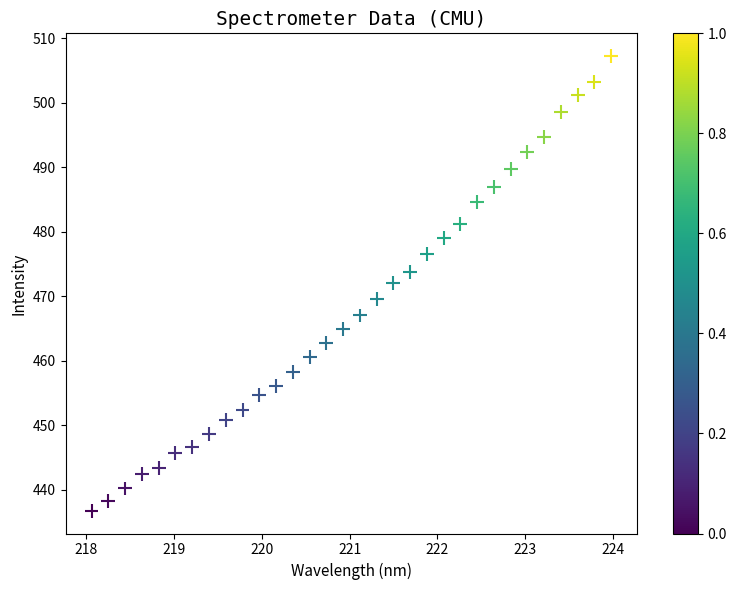

What is the range of Y values (max minus min)?

70.5